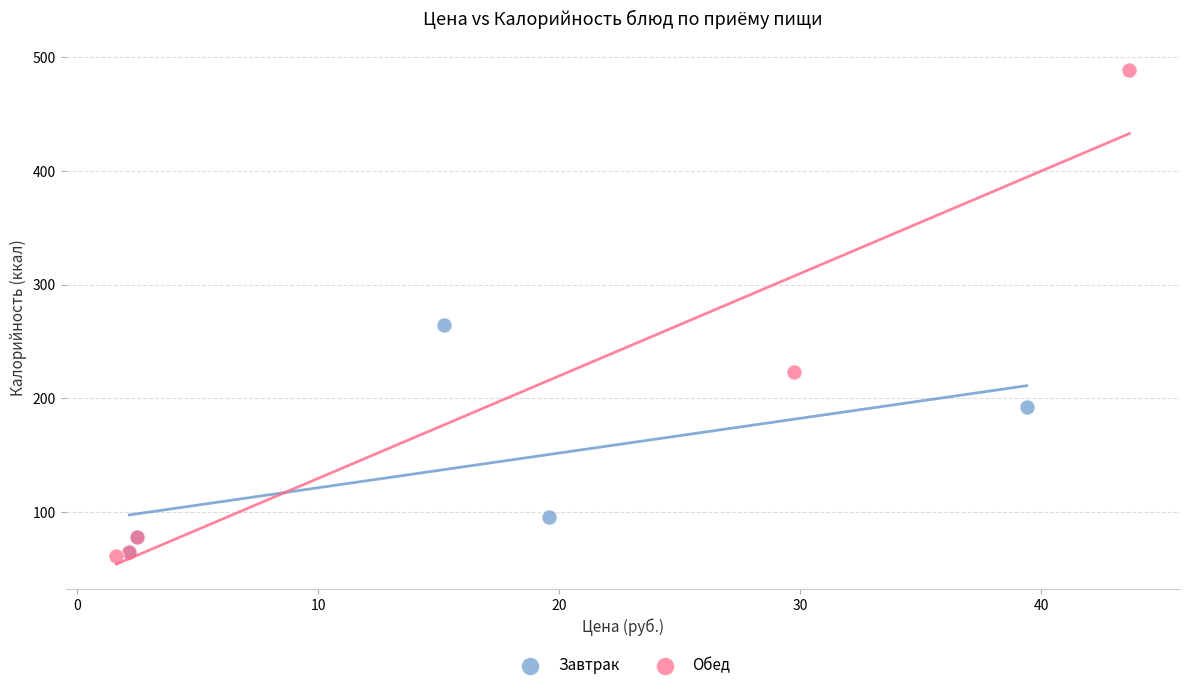

Which series reaches the maximum Y coordinate?

Обед